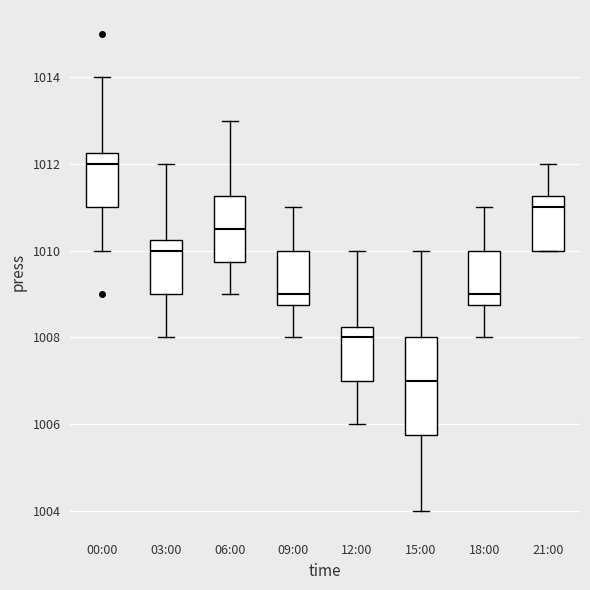

Which box has the highest median line?

00:00